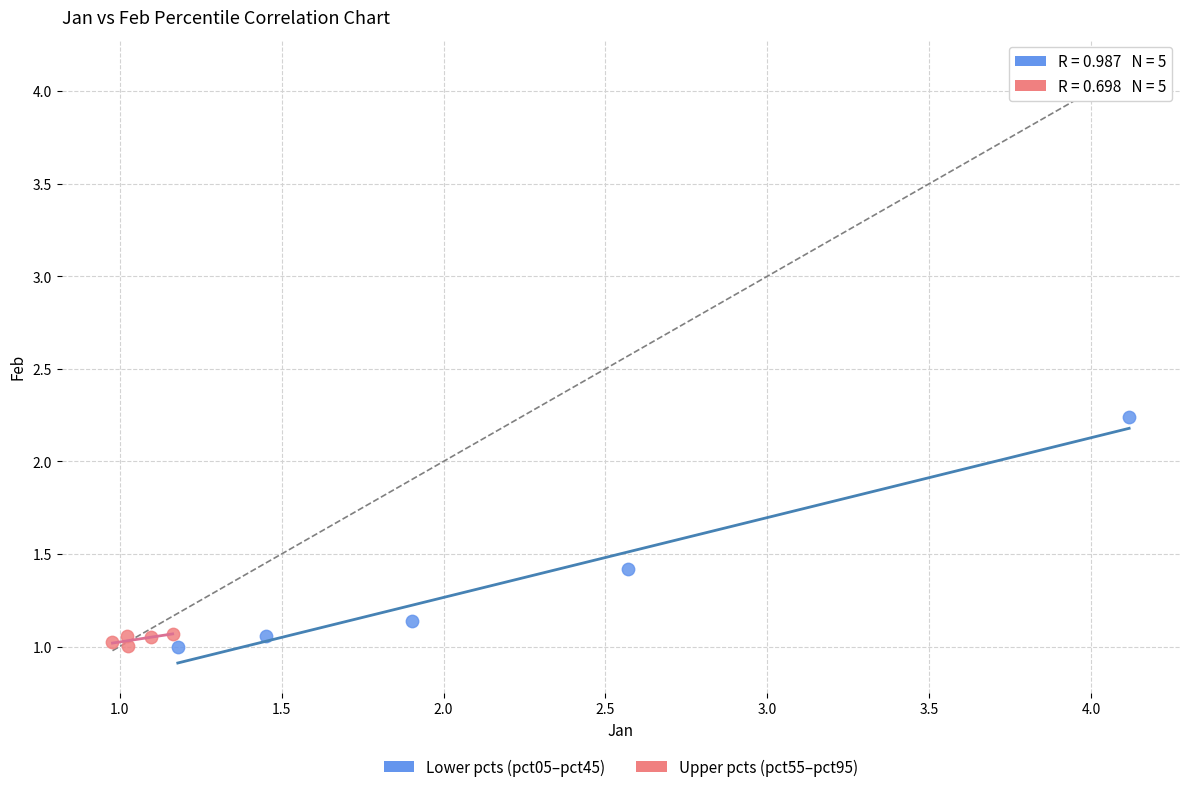

Which series has the largest Y range (max minus min)?

Lower pcts (pct05–pct45)